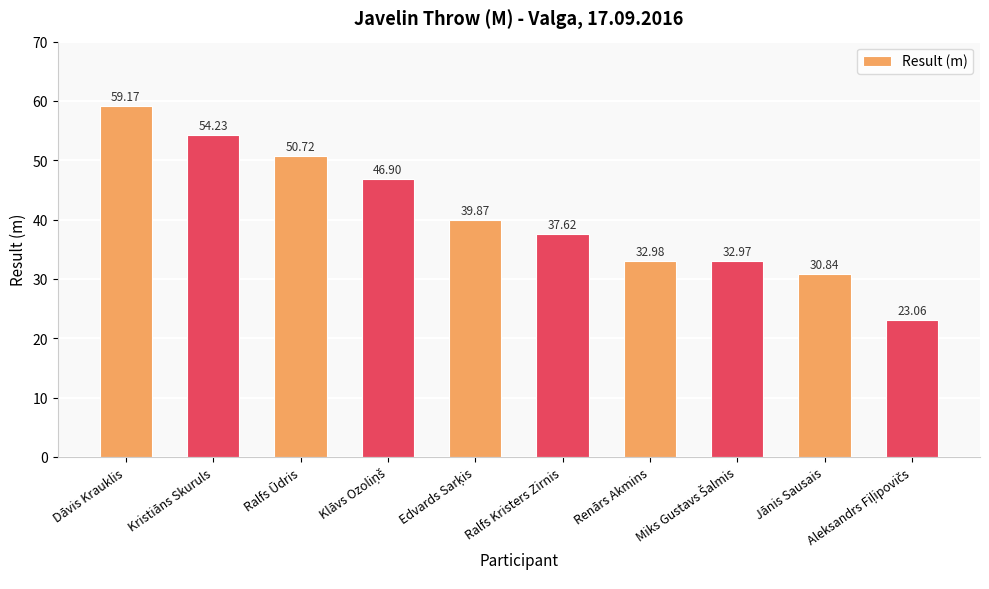

How many bars are there in total?

10